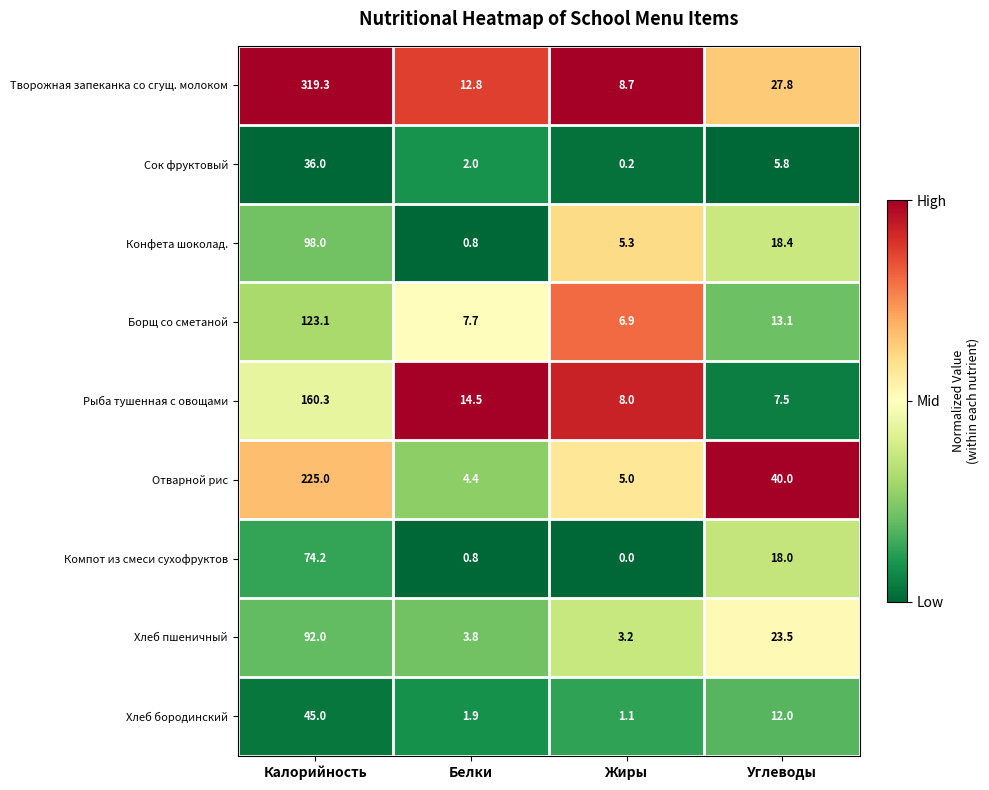

At Калорийность, list the series in order from smallest to largest.

Сок фруктовый, Хлеб бородинский, Компот из смеси сухофруктов, Хлеб пшеничный, Конфета шоколад., Борщ со сметаной, Рыба тушенная с овощами, Отварной рис, Творожная запеканка со сгущ. молоком